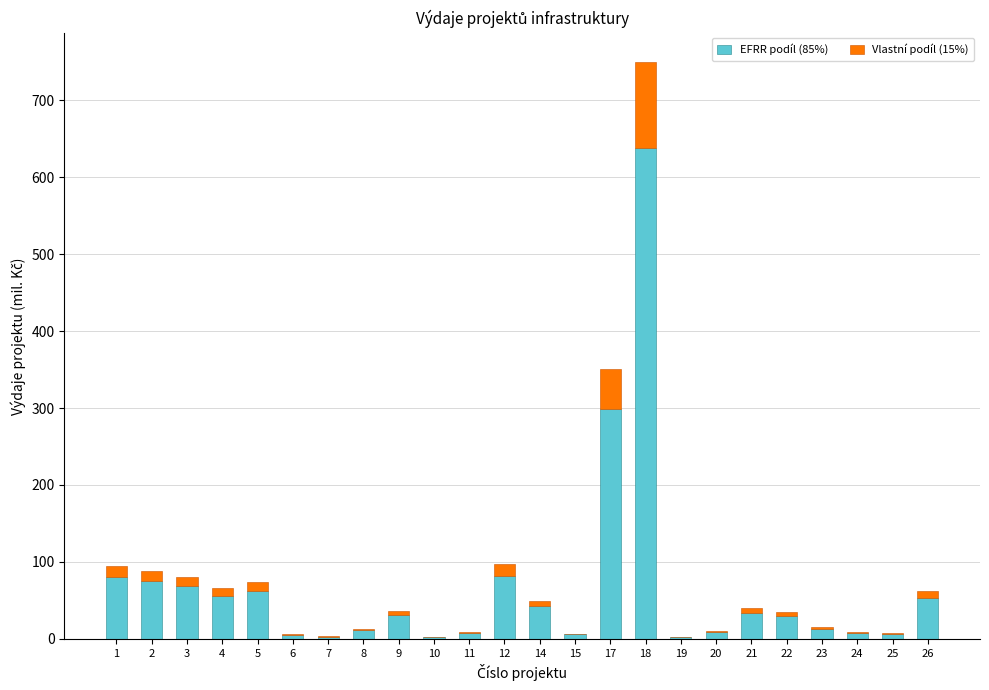

At which category is the sum across all series the highest?

18